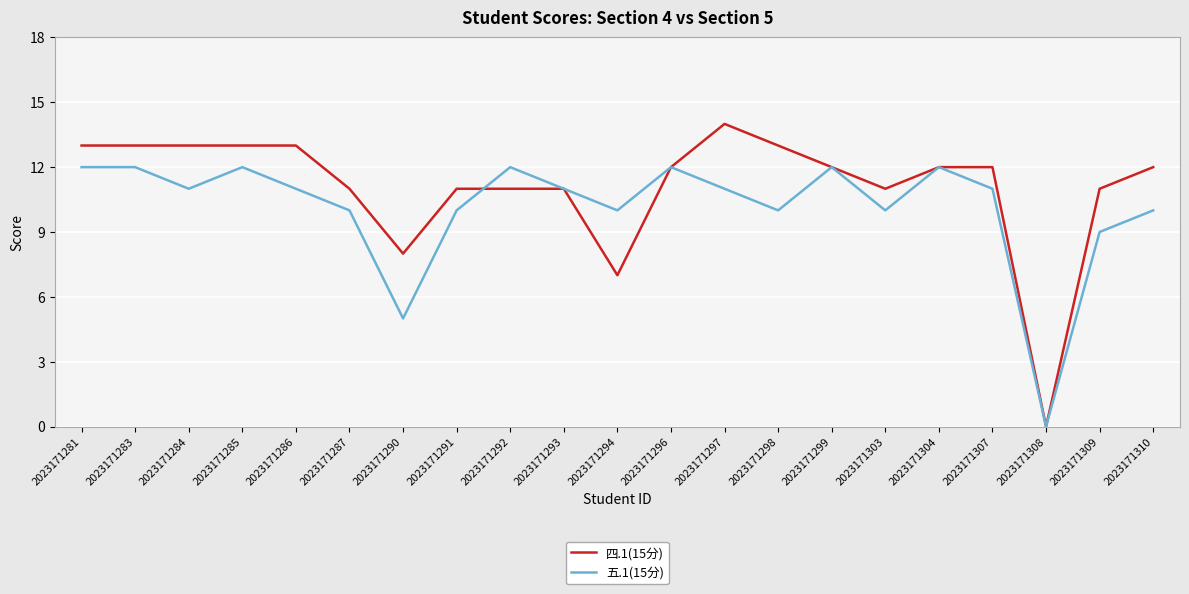

Which series has the widest spread of values?

四.1(15分)